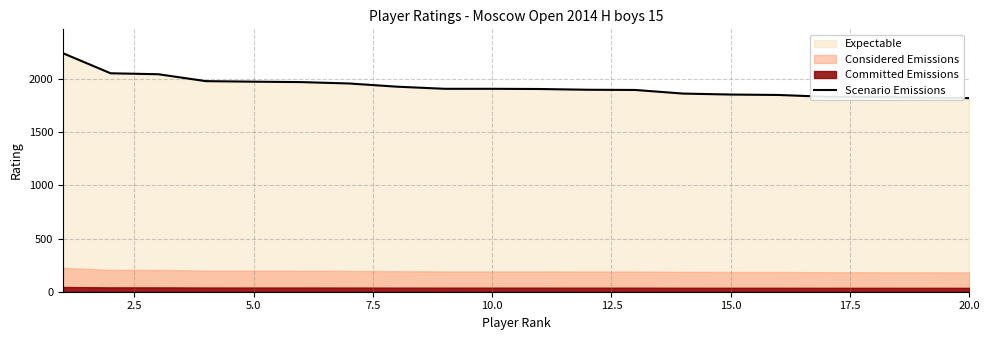

The value at 16 is 1834. True or false?

True